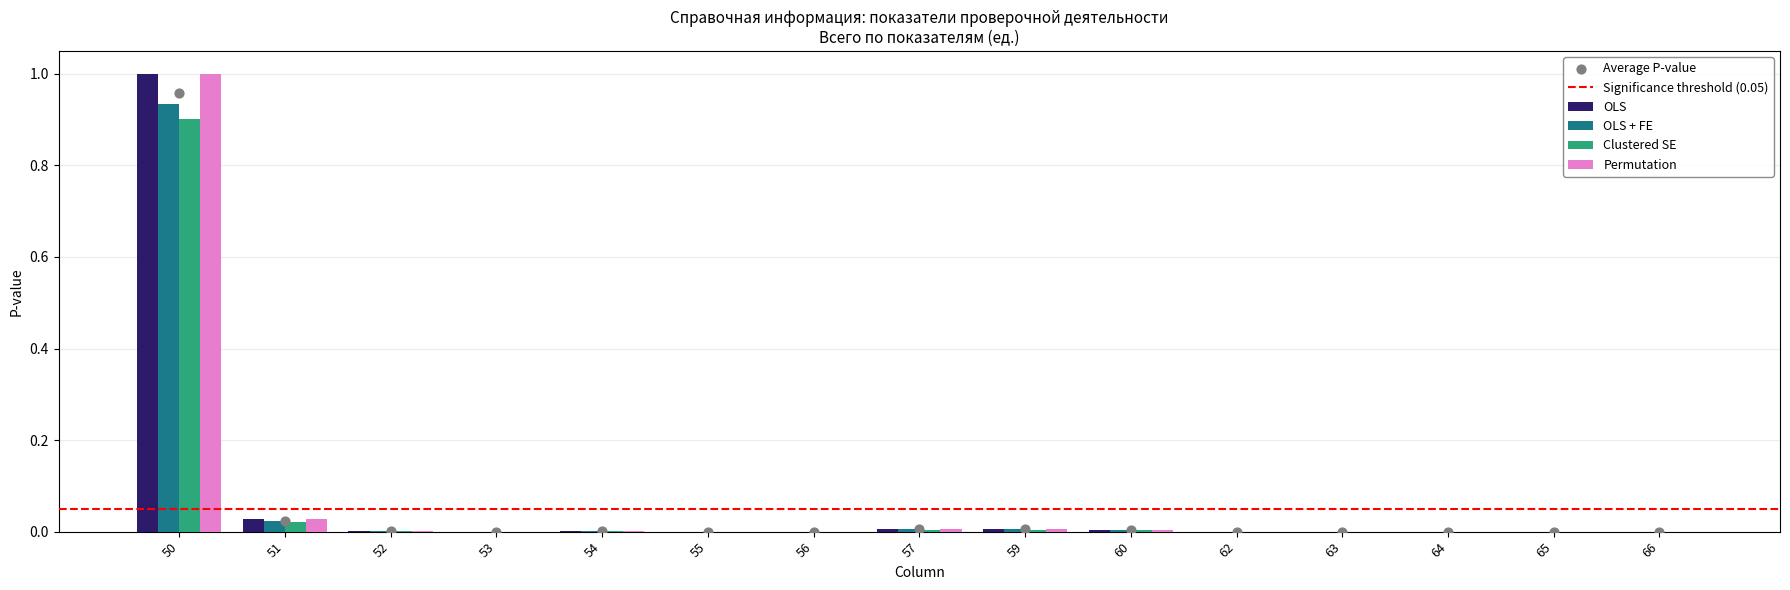

At how many categories does at least one series exceed 0?

11